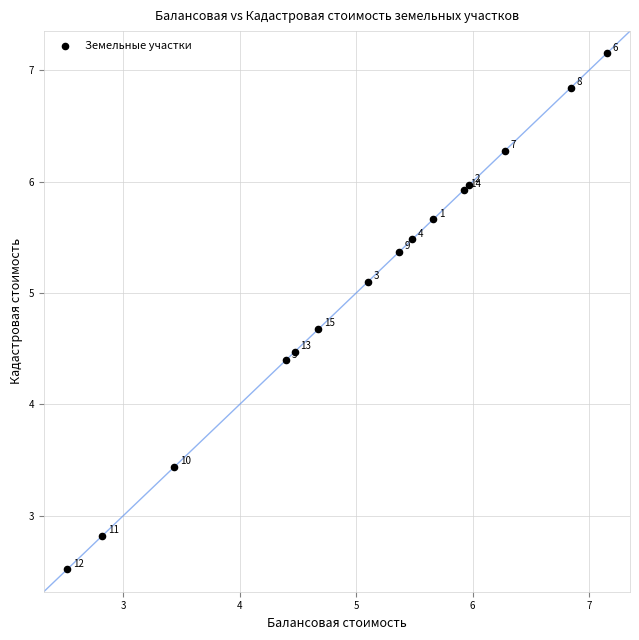

What Y value in the scatter plot is closest to 4?

4.4